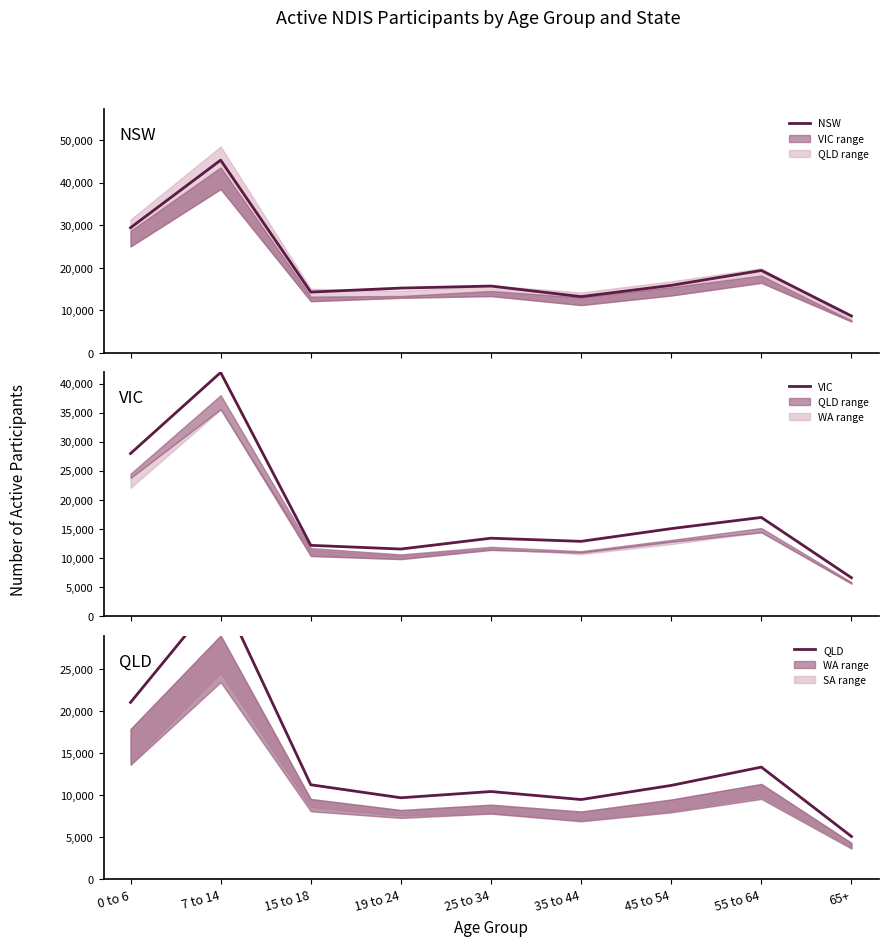

True or false: NSW and VIC intersect in this chart.

False